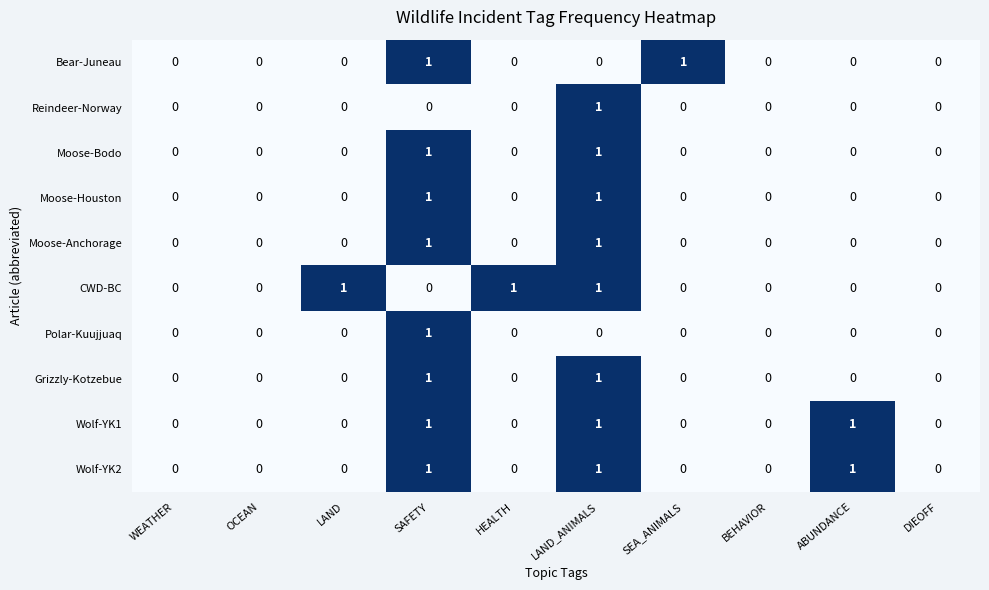

How many categories are shown in the chart?

10